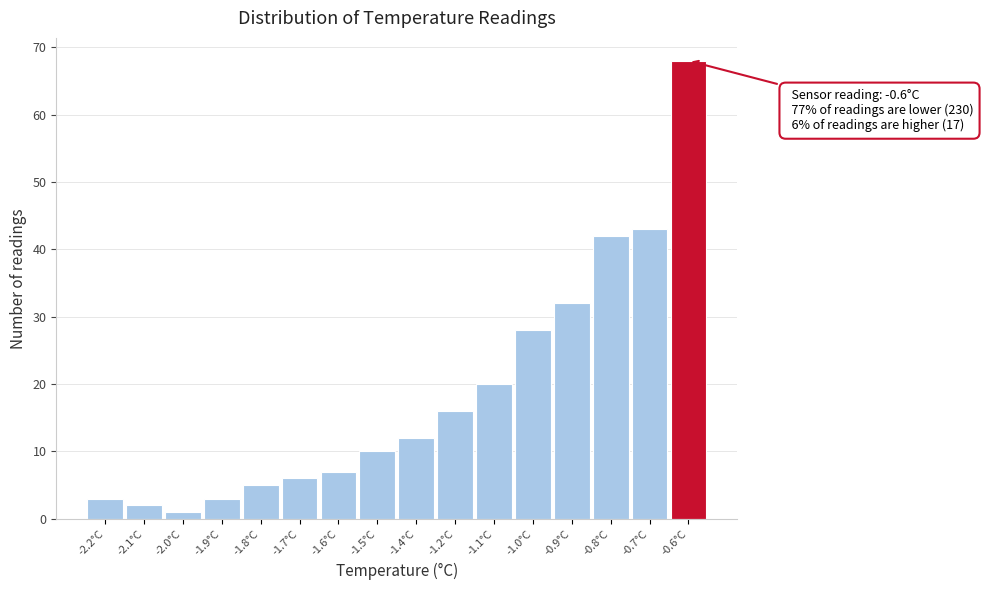

Reading left to right, transcribe all the data shown in this chart.

3	2	1	3	5	6	7	10	12	16	20	28	32	42	43	68